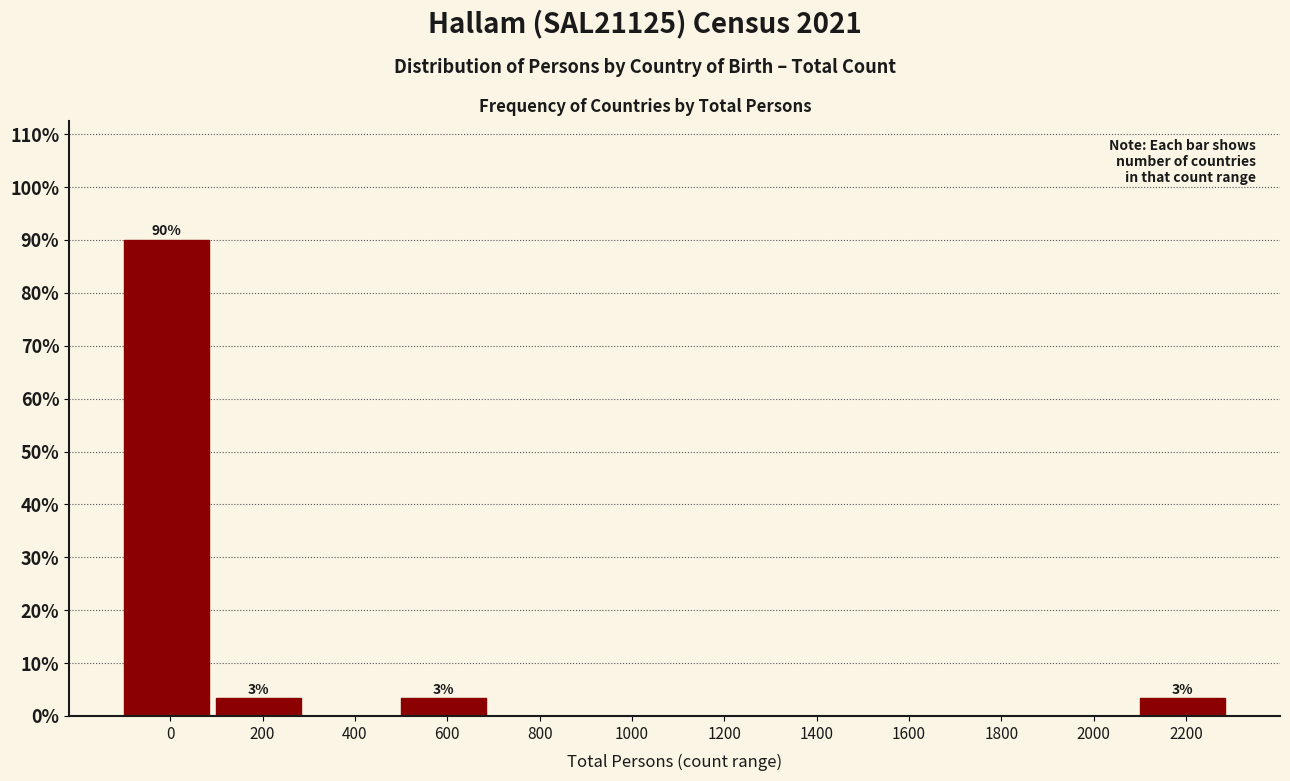

Reading left to right, transcribe all the data shown in this chart.

0=90.0	200=3.3	400=0.0	600=3.3	800=0.0	1000=0.0	1200=0.0	1400=0.0	1600=0.0	1800=0.0	2000=0.0	2200=3.3